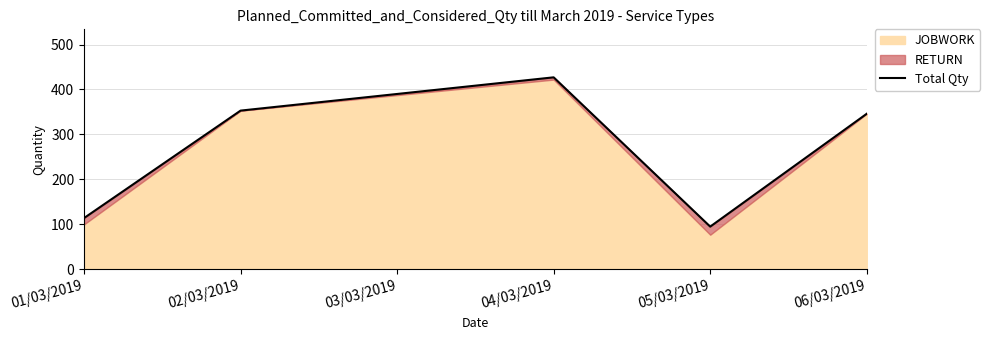

Reading right to left, extract all data points from this chart.

346	95	427	353	114